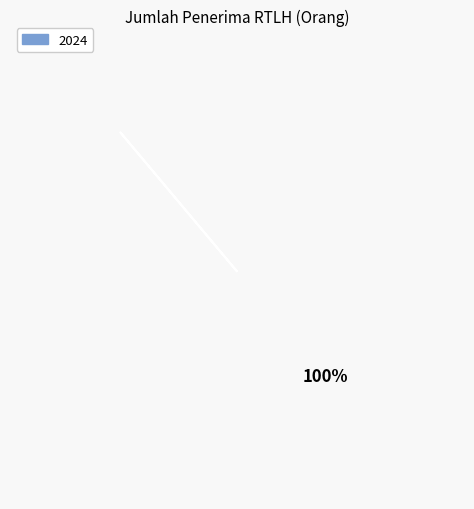

True or false: 2025 accounts for 0% of the total.

True